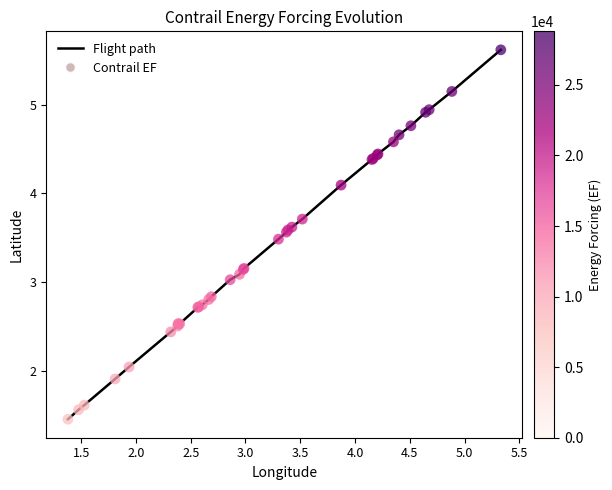

What is the maximum value shown in the chart?

5.6